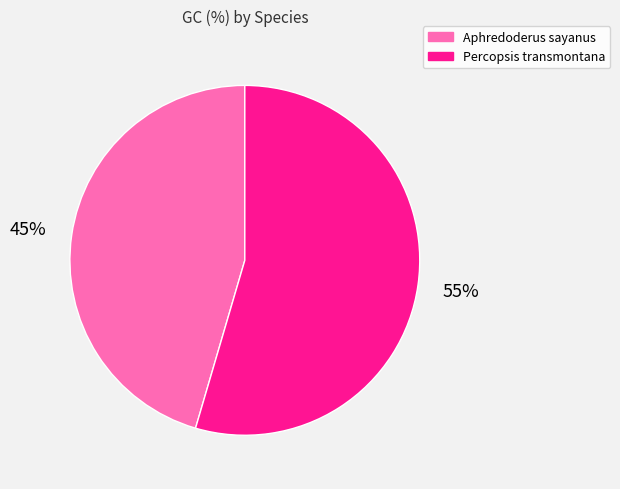

Which slice is the smallest?

Aphredoderus sayanus